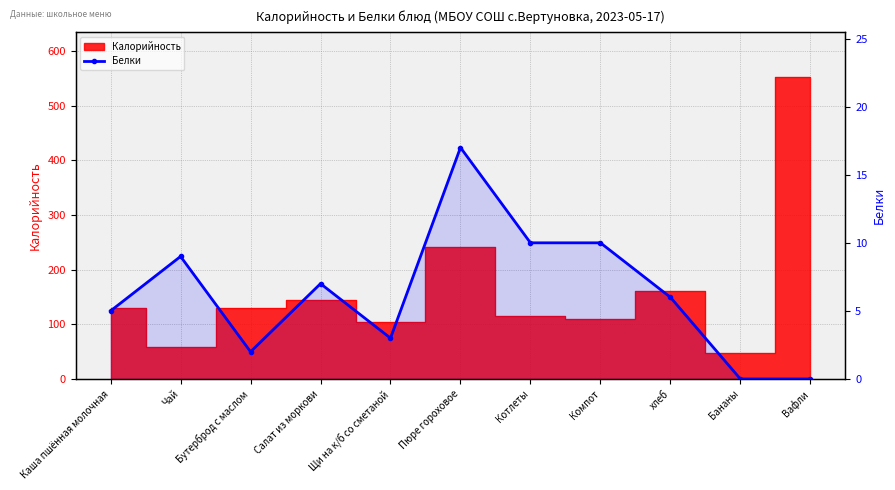

At which category does the data reach its first local valley?

Бутерброд с маслом